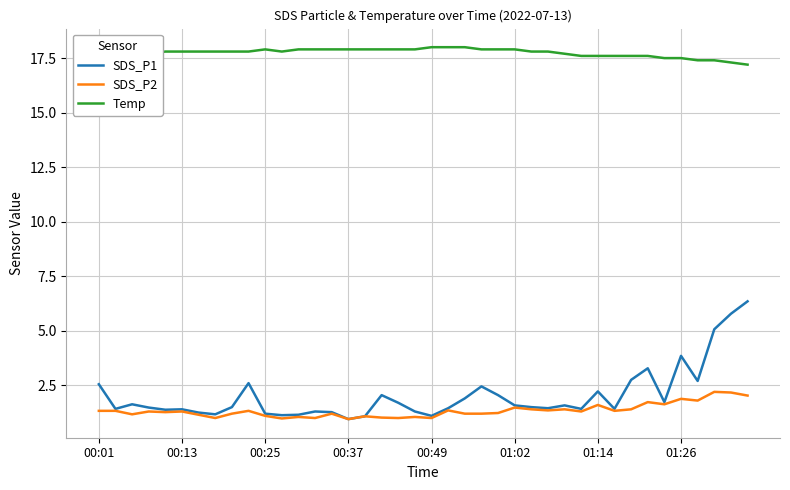

Rank the series by their maximum value, from lowest to highest.

SDS_P2, SDS_P1, Temp